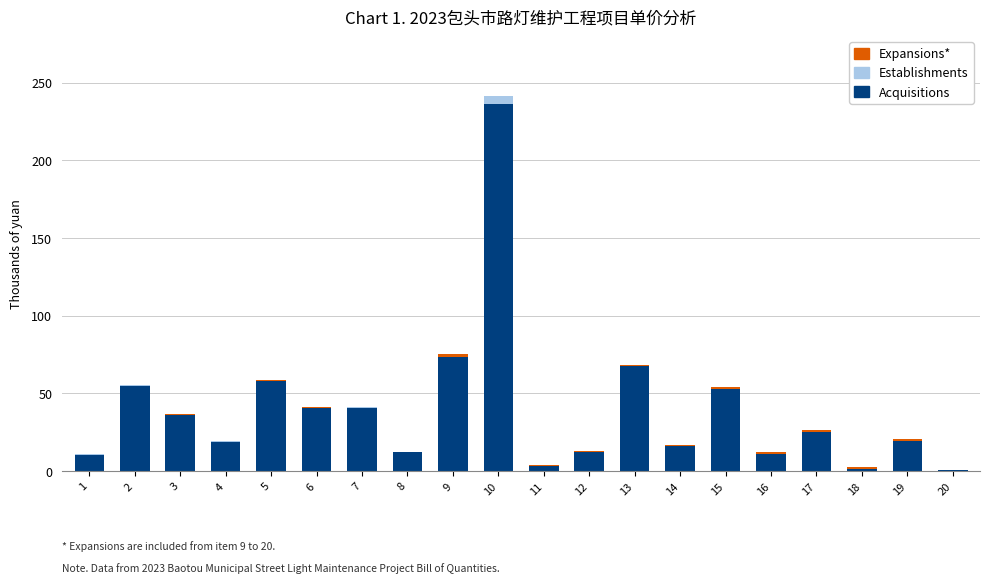

What are all the series names shown in the legend?

Acquisitions, Establishments, Expansions*